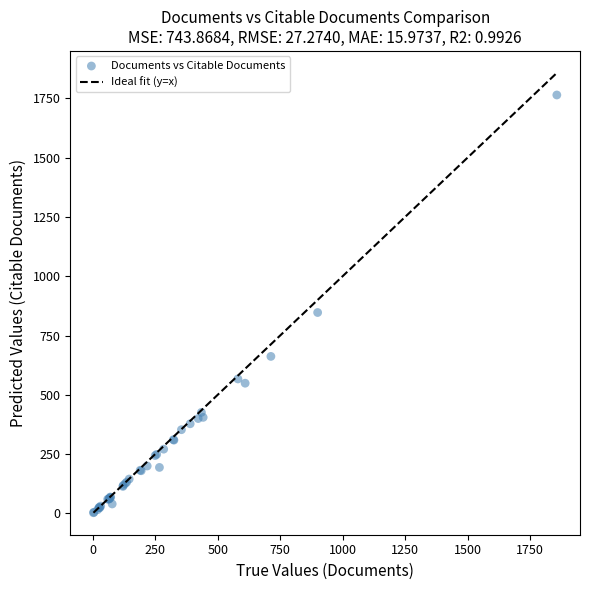

What Y value in the scatter plot is closest to 883?

847